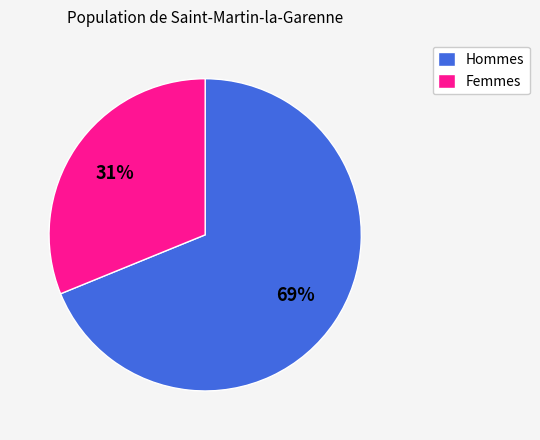

Does any single category account for the majority?

Yes